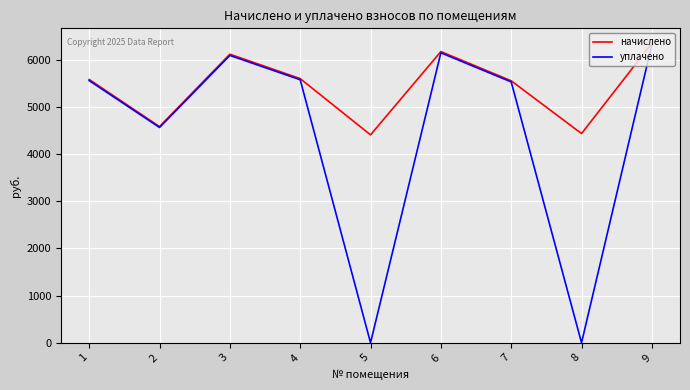

What are all the series names shown in the legend?

начислено, уплачено